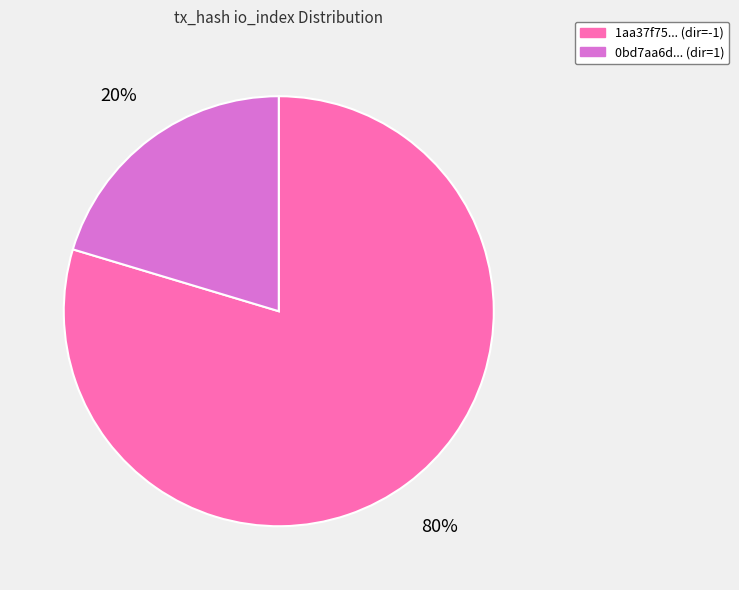

Is there a majority slice in this chart?

Yes